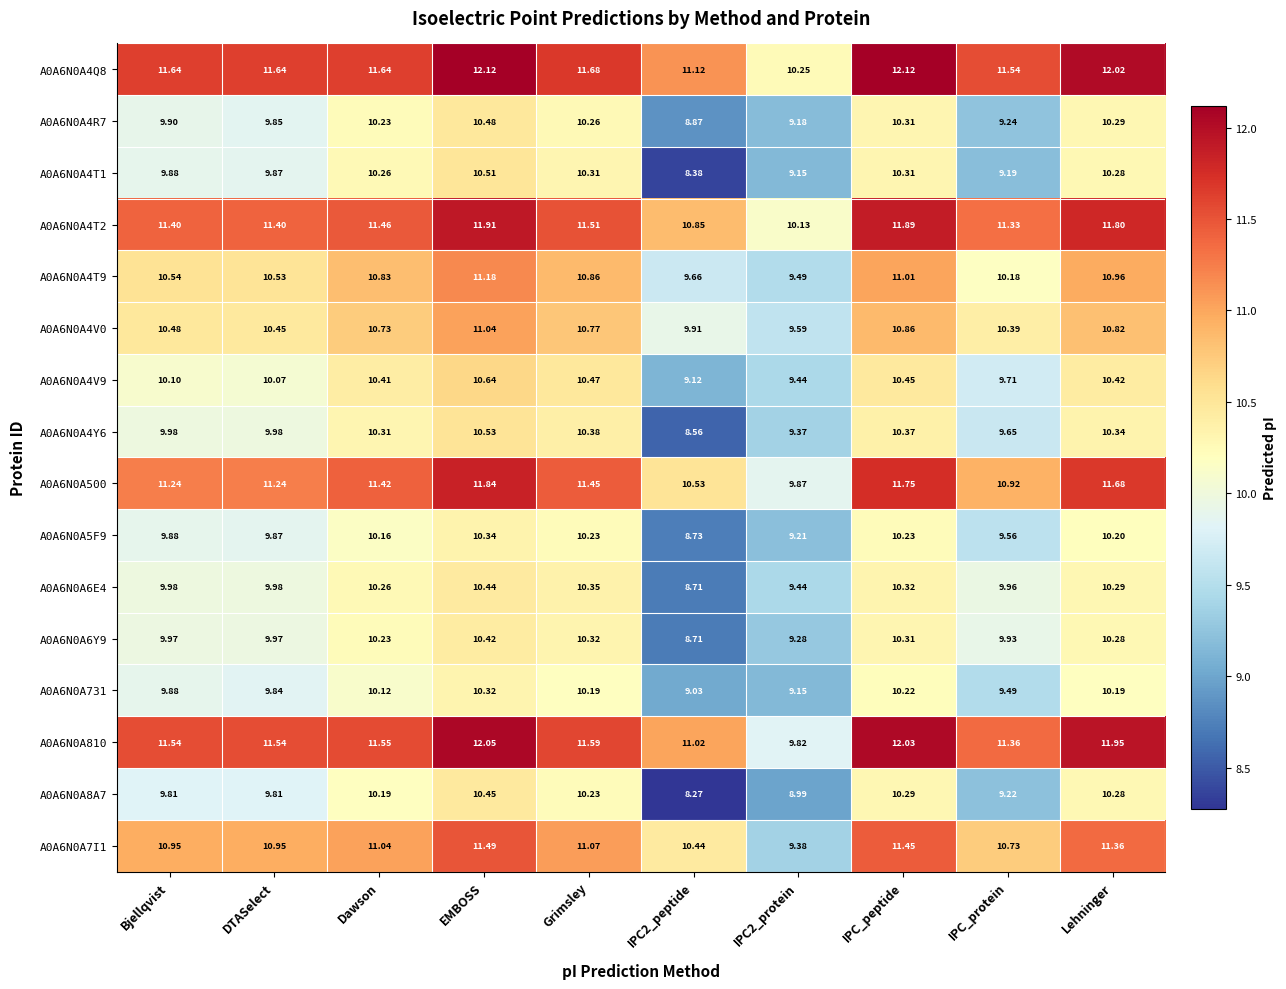

Which category has the highest value in the A0A6N0A5F9 series?

EMBOSS